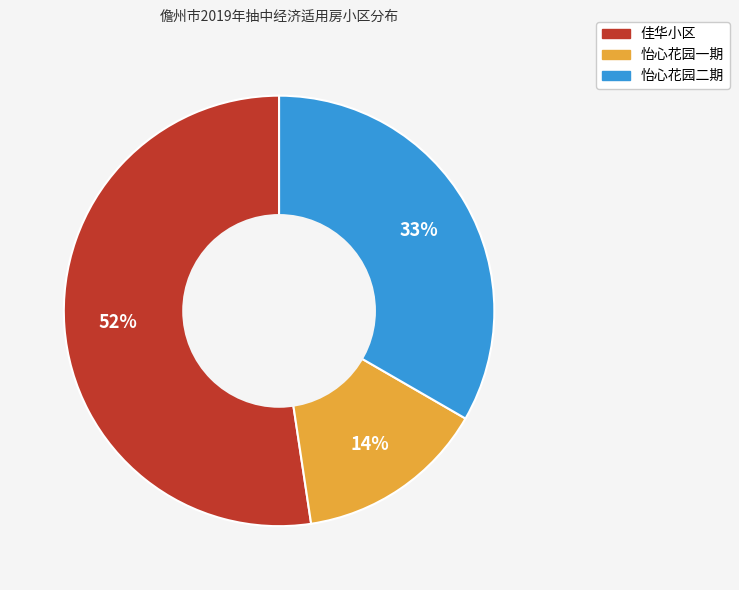

Rank the categories by value from highest to lowest.

佳华小区, 怡心花园二期, 怡心花园一期